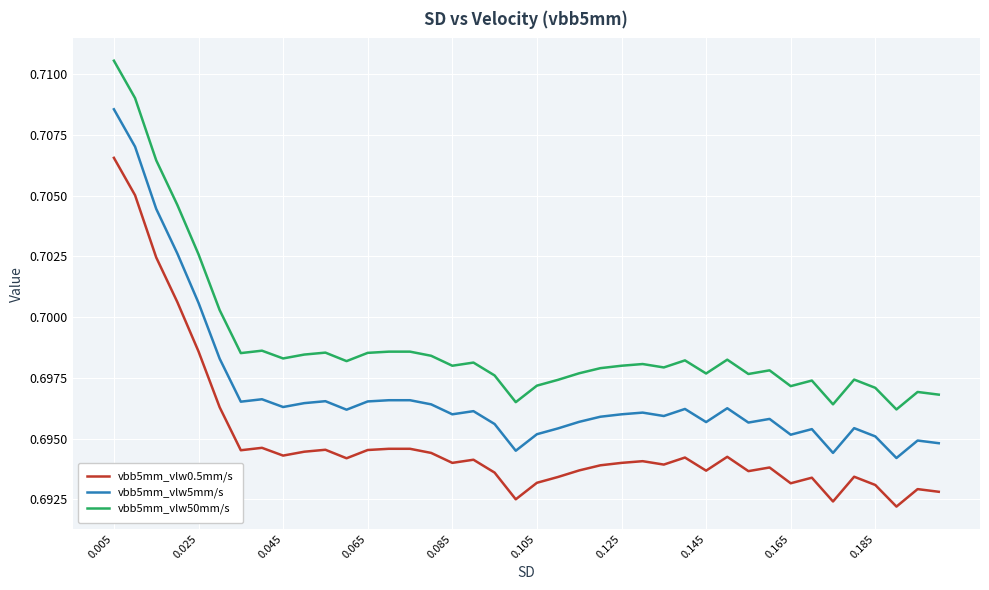

True or false: vbb5mm_vlw0.5mm/s and vbb5mm_vlw50mm/s intersect in this chart.

False